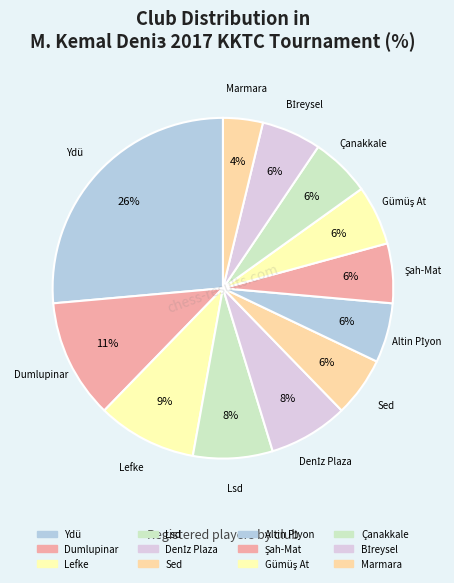

How many segments does this pie chart have?

12